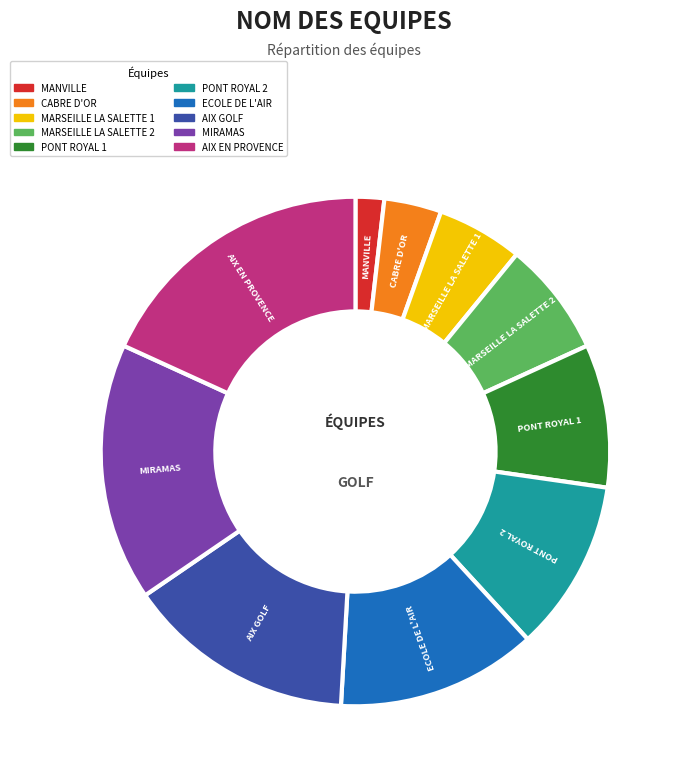

Which category has the smallest portion of the pie?

MANVILLE